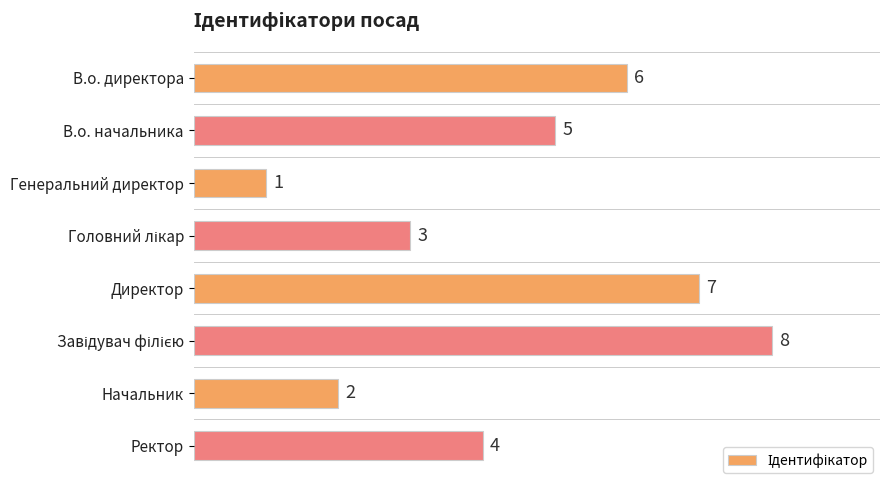

Between Ректор and В.о. начальника, which is larger?

В.о. начальника